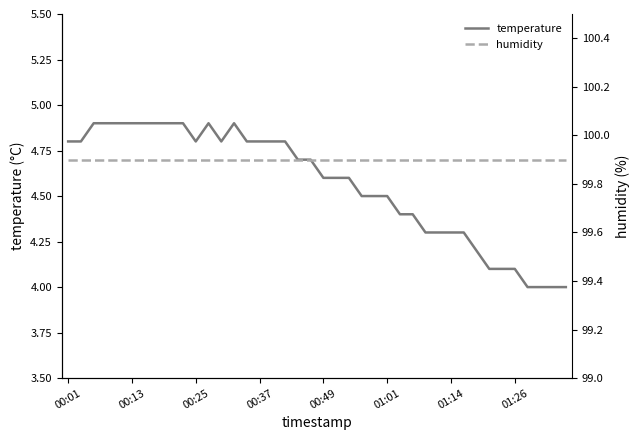

What is the sum of all humidity values?

3996.0